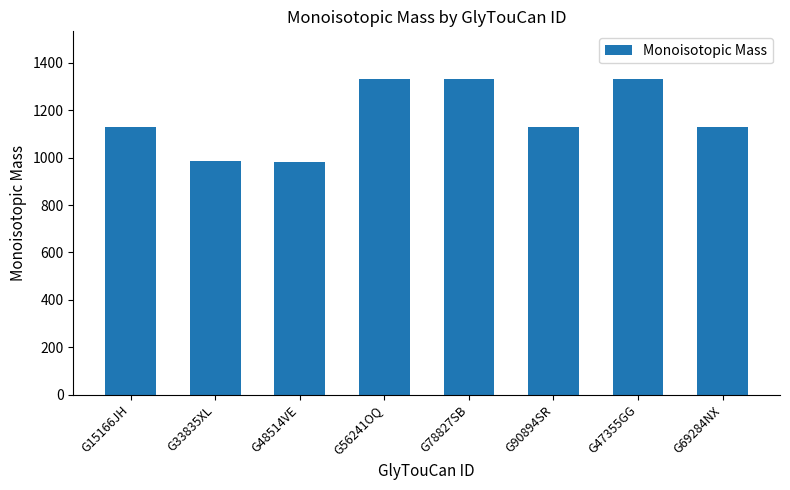

Approximately how many times larger is the value at G47355GG compared to G78827SB?

1.0